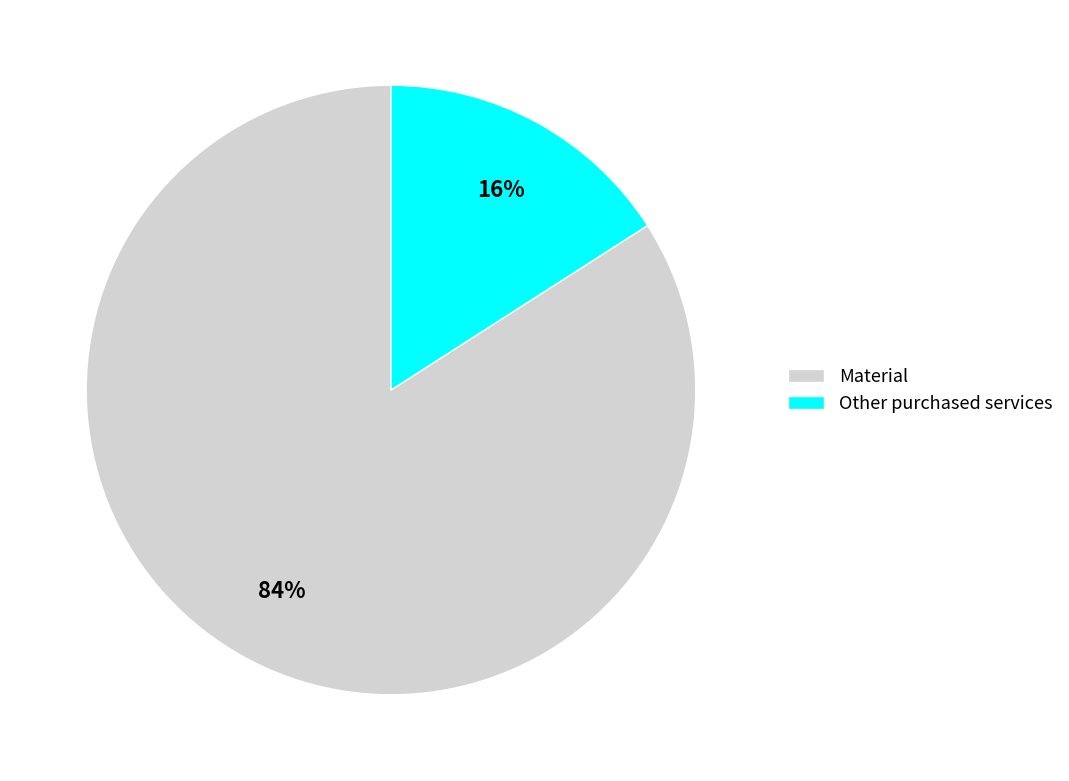

Approximately how many times larger is the value at Other purchased services compared to Material?

0.2